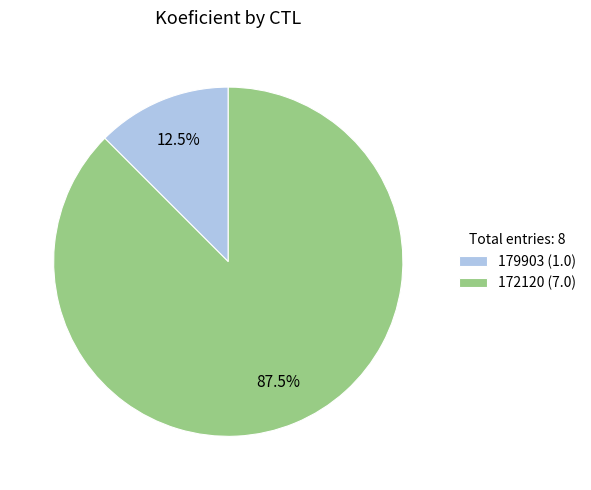

What is the smallest slice in the pie chart?

179903